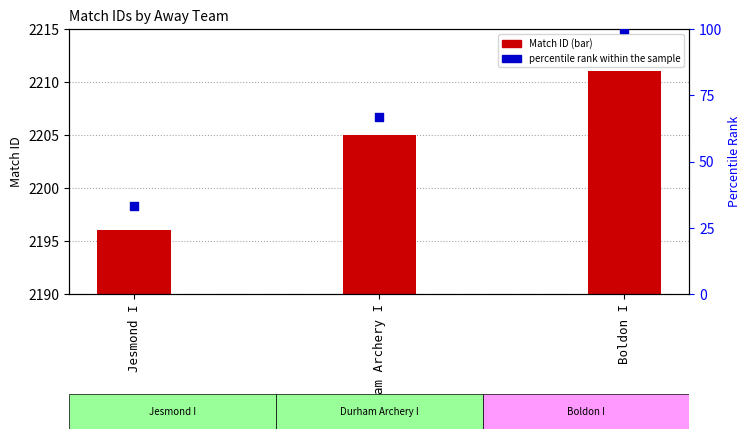

Which series has the largest total across all categories?

Match ID